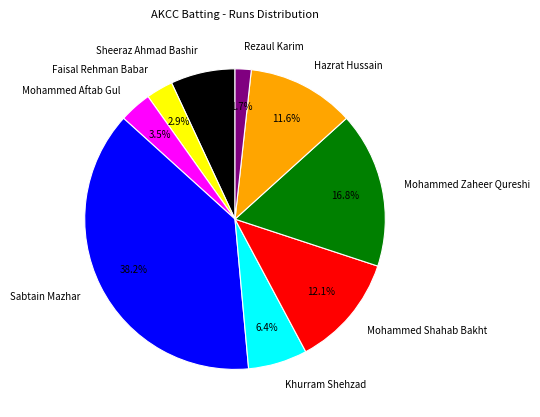

To the nearest percent, what is the difference between the Faisal Rehman Babar and Khurram Shehzad slice percentages?

3%